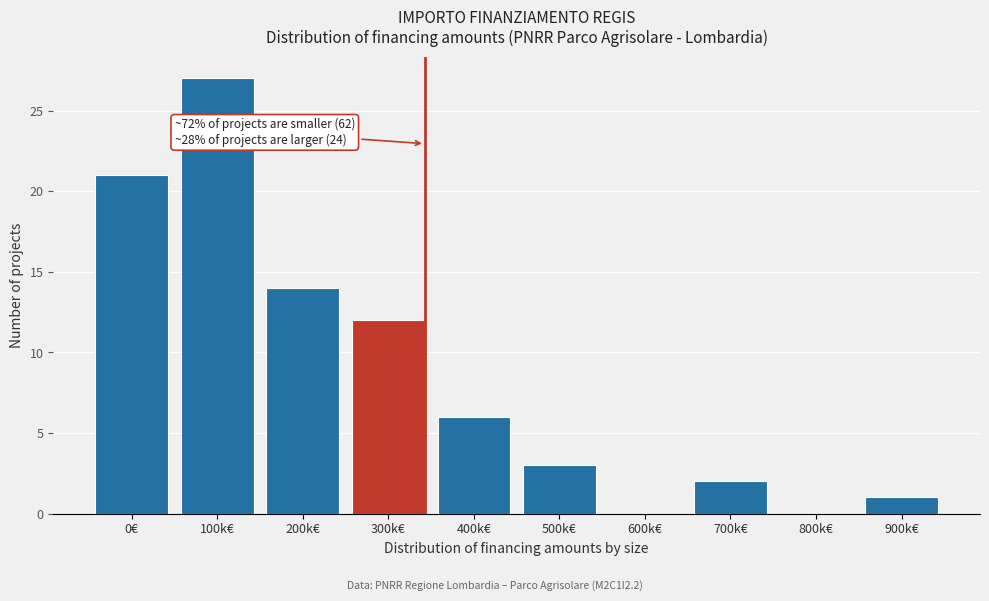

Reading left to right, transcribe all the data shown in this chart.

0€=21	100k€=27	200k€=14	300k€=12	400k€=6	500k€=3	600k€=0	700k€=2	800k€=0	900k€=1